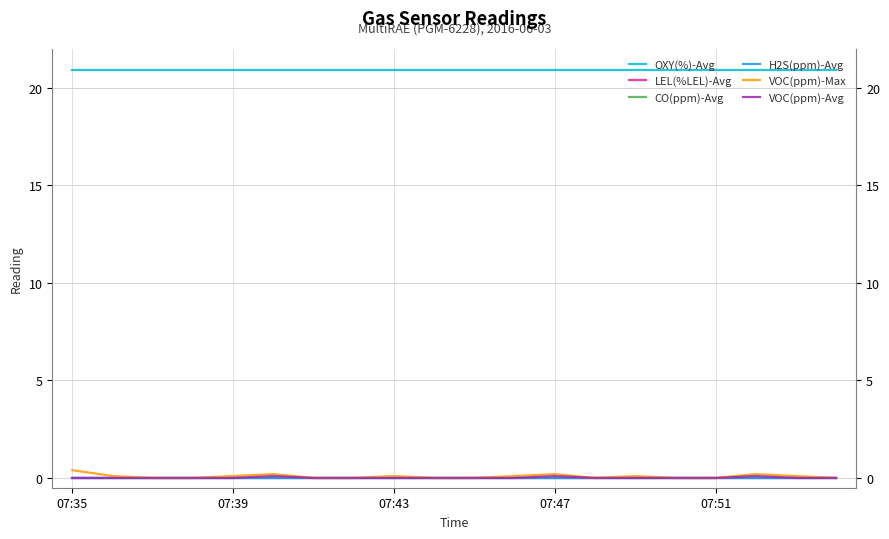

Which series has the largest total across all categories?

OXY(%)-Avg